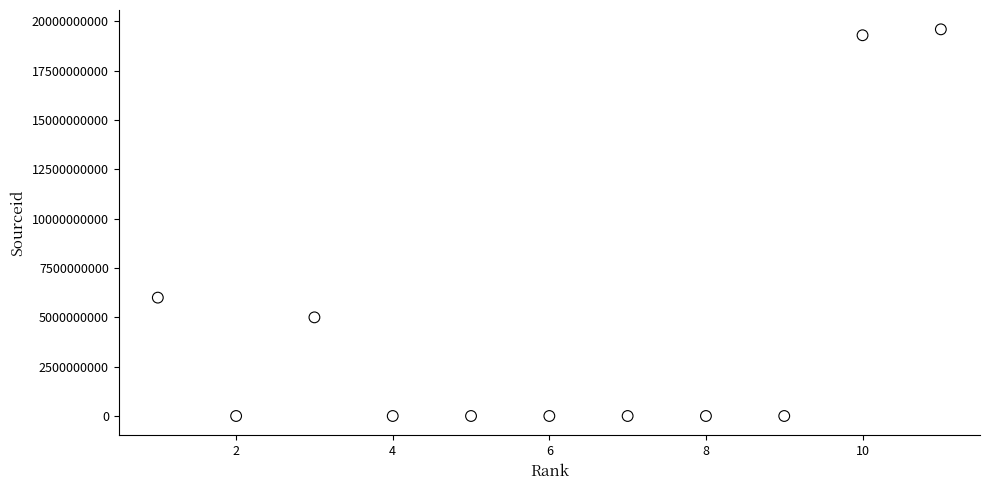

What is the average X value?

6